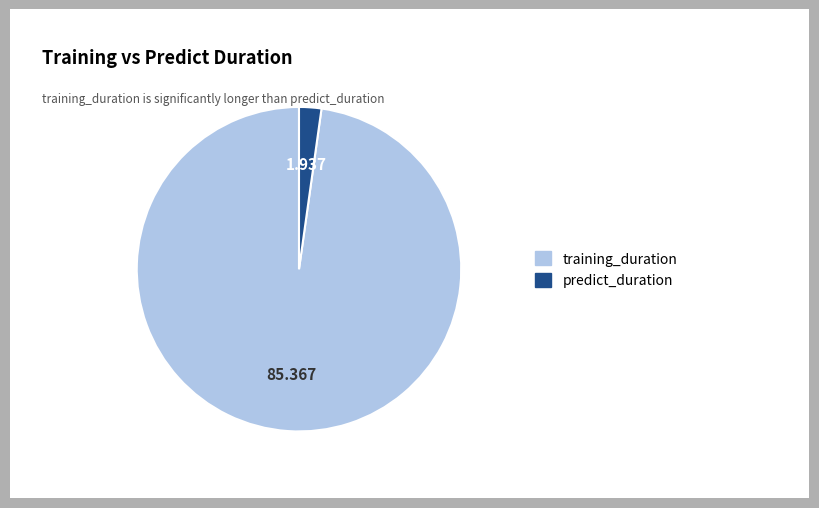

How many segments does this pie chart have?

2